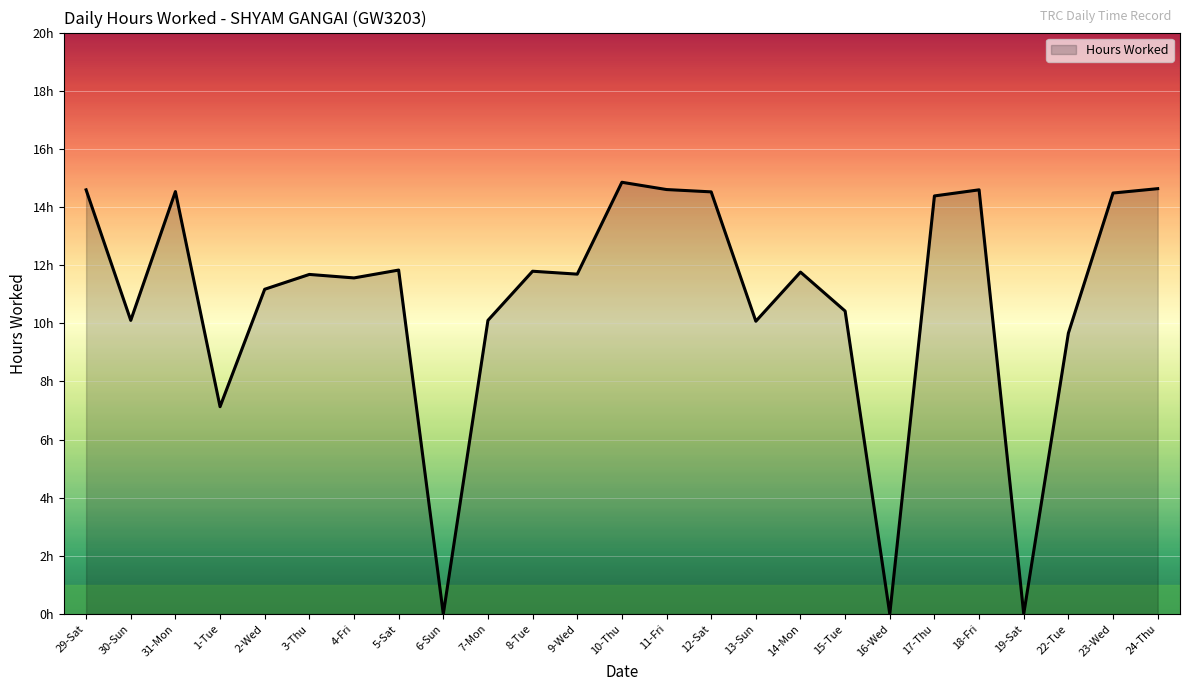

What is the maximum value shown in the chart?

14.8